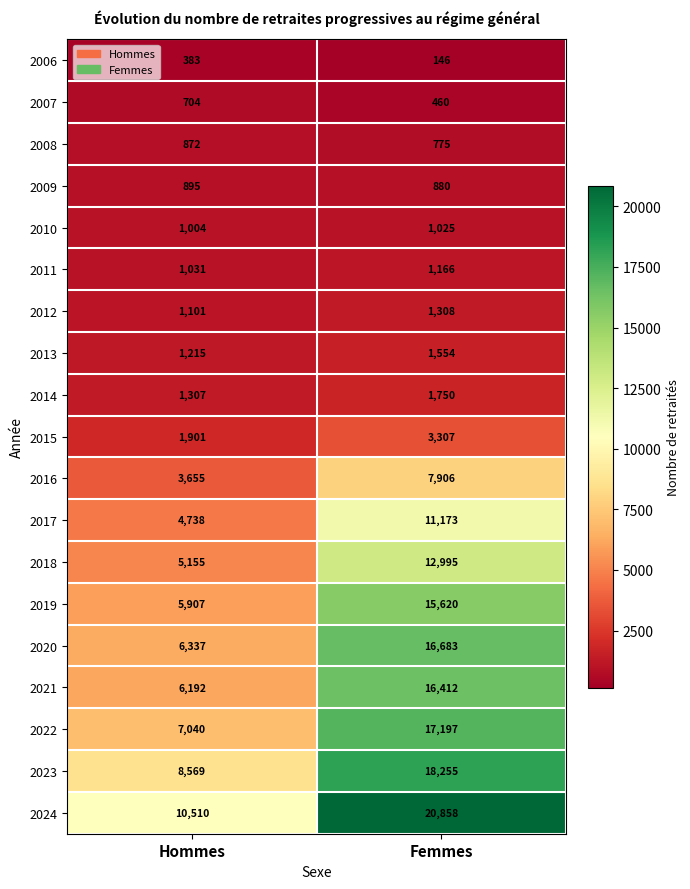

Read the 2009 value at Hommes, to the nearest 5.

895